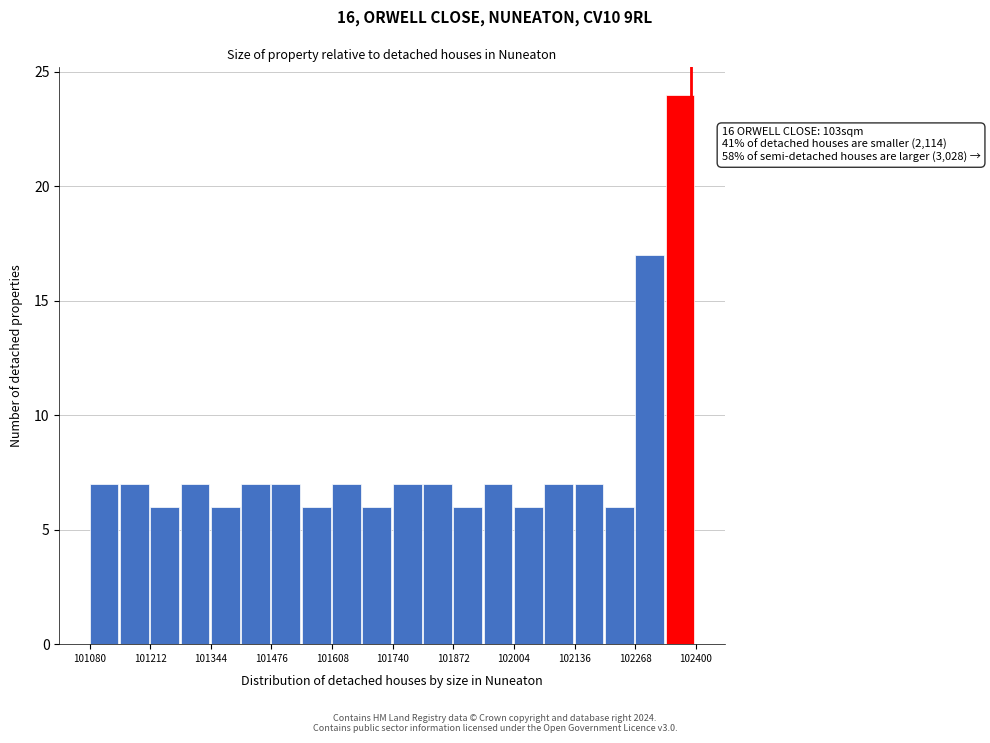

Read against the x-axis, roughly where is the centre of the tallest bar?

102360